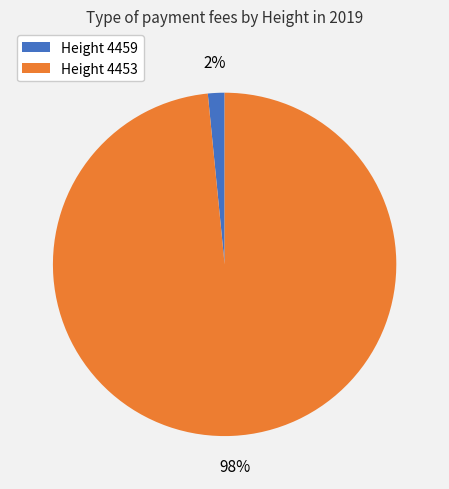

How many slices are in this pie chart?

2